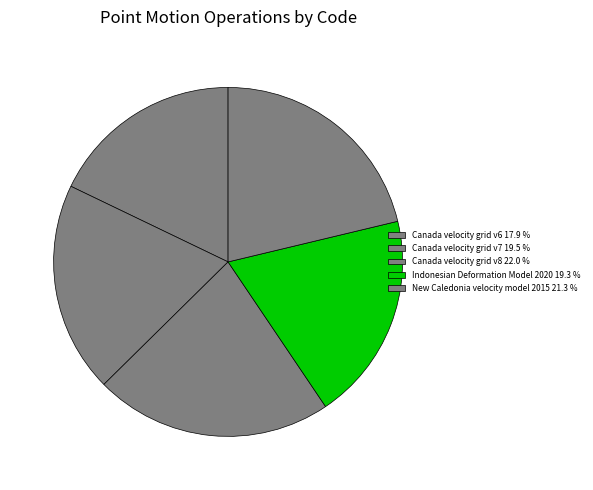

Do Indonesian Deformation Model 2020 and Canada velocity grid v8 together represent more than half of the pie?

No